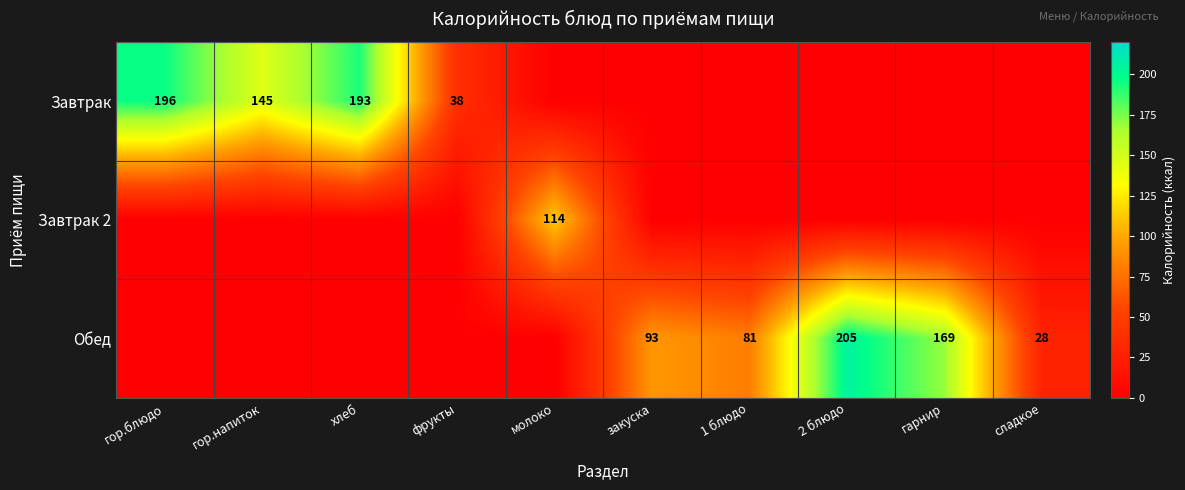

The Обед series shows 108 at 1 блюдо. True or false?

False